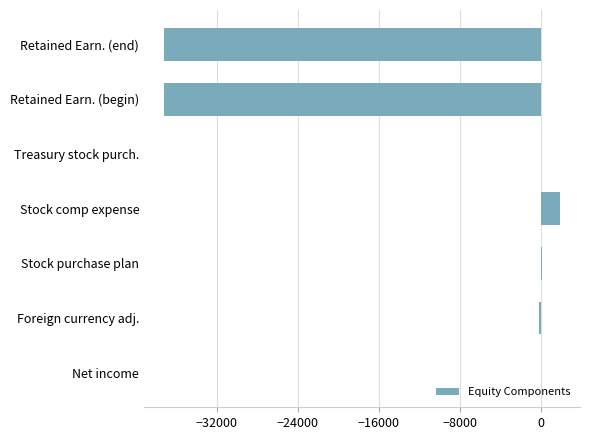

Which has a higher value, Net income or Retained Earn. (begin)?

Net income